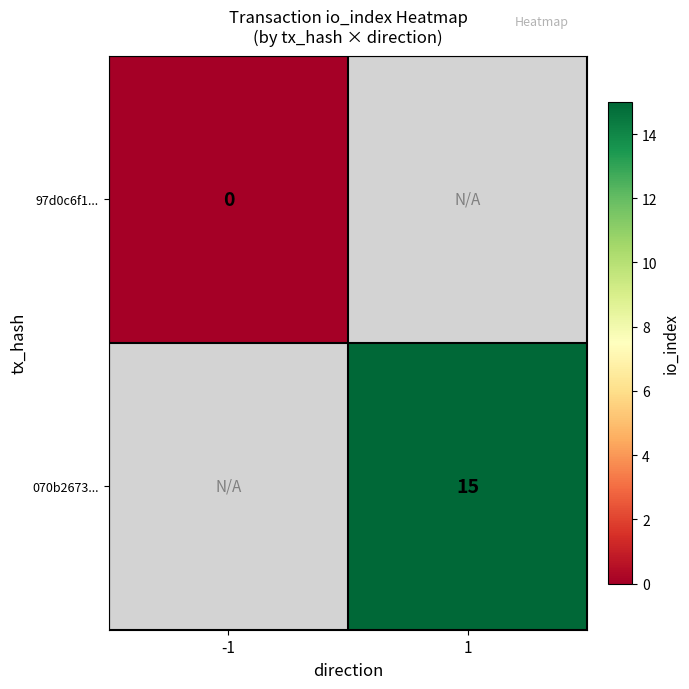

How many series are shown in this chart?

2